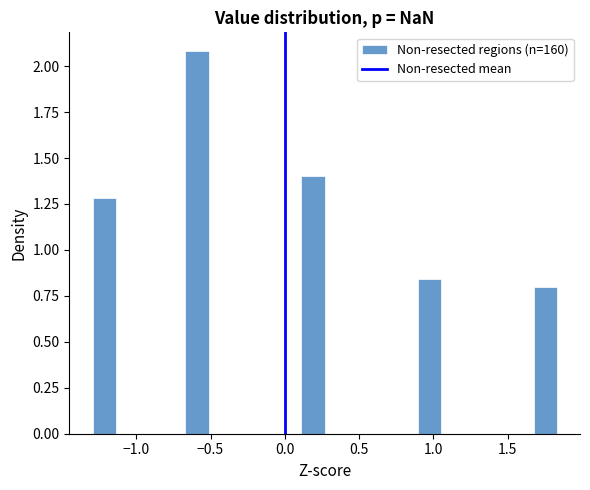

Around what value on the x-axis is the tallest bar? Give the approximate position of its centre, as read against the axis.

-0.60